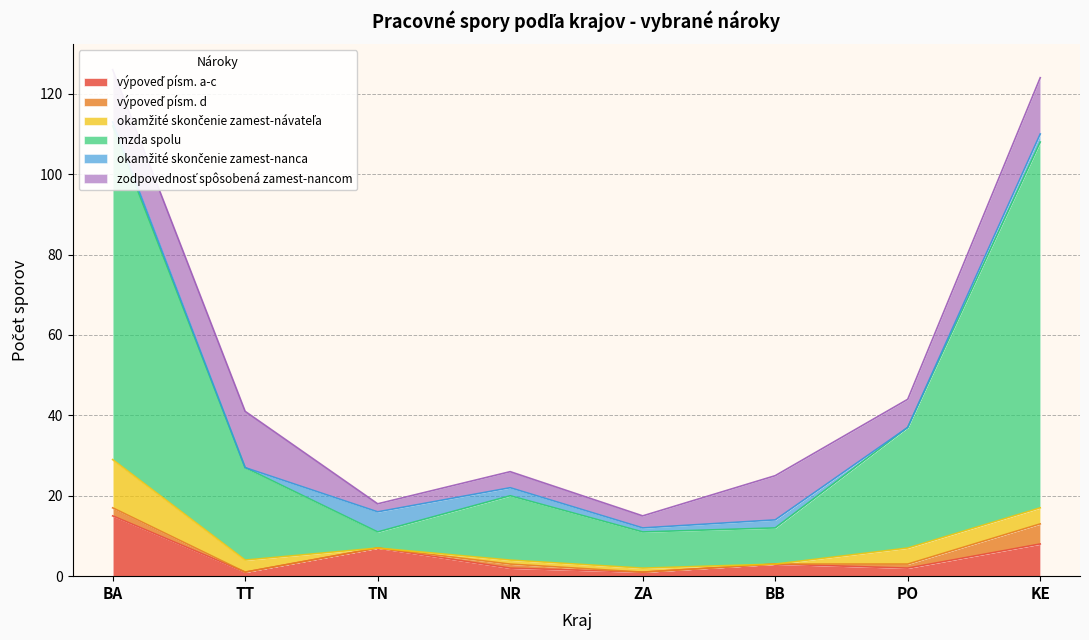

What is the maximum value for zodpovednosť spôsobená zamest-nancom?

14